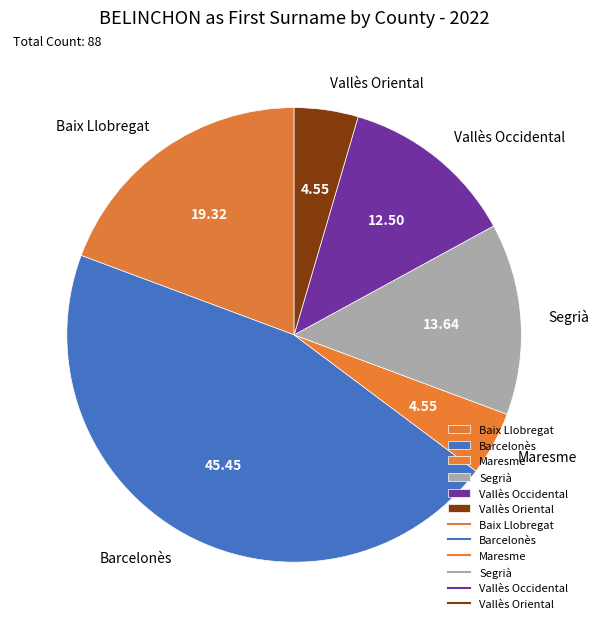

Combined, do Maresme and Vallès Oriental account for over 50%?

No